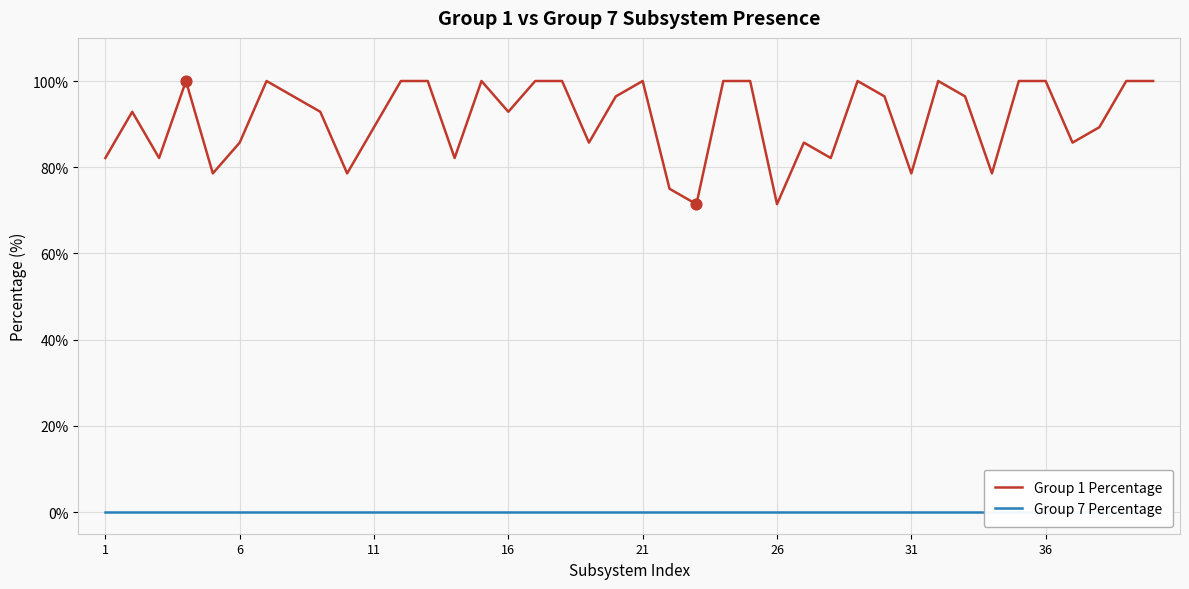

What is the maximum value for Group 1 Percentage?

100.0